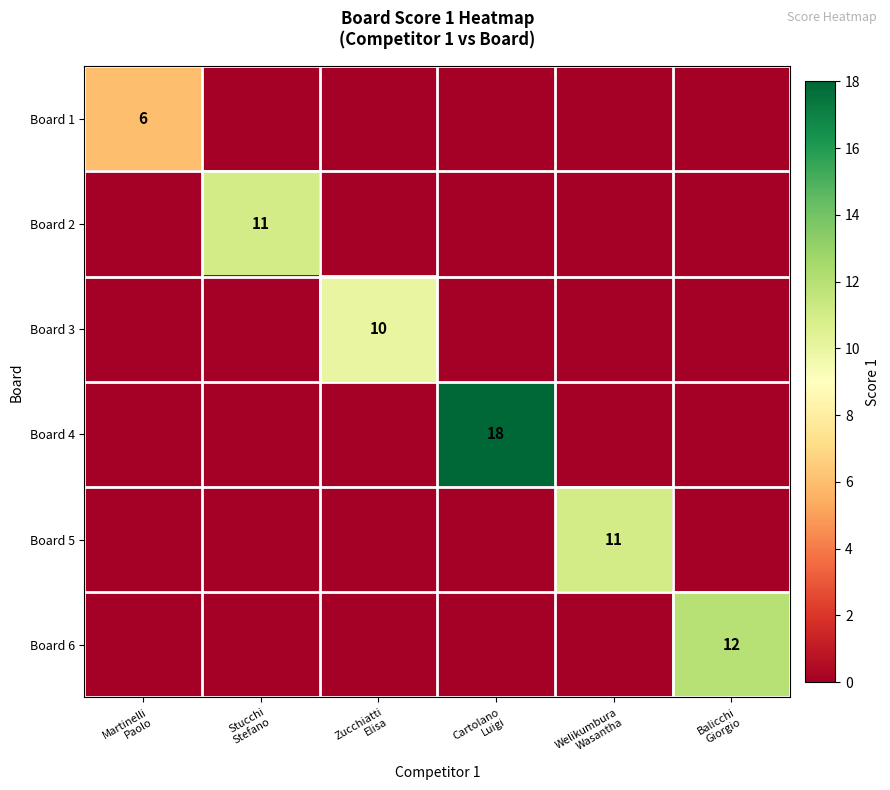

Which series changed the most between Martinelli Paolo and Balicchi Giorgio?

Board 6